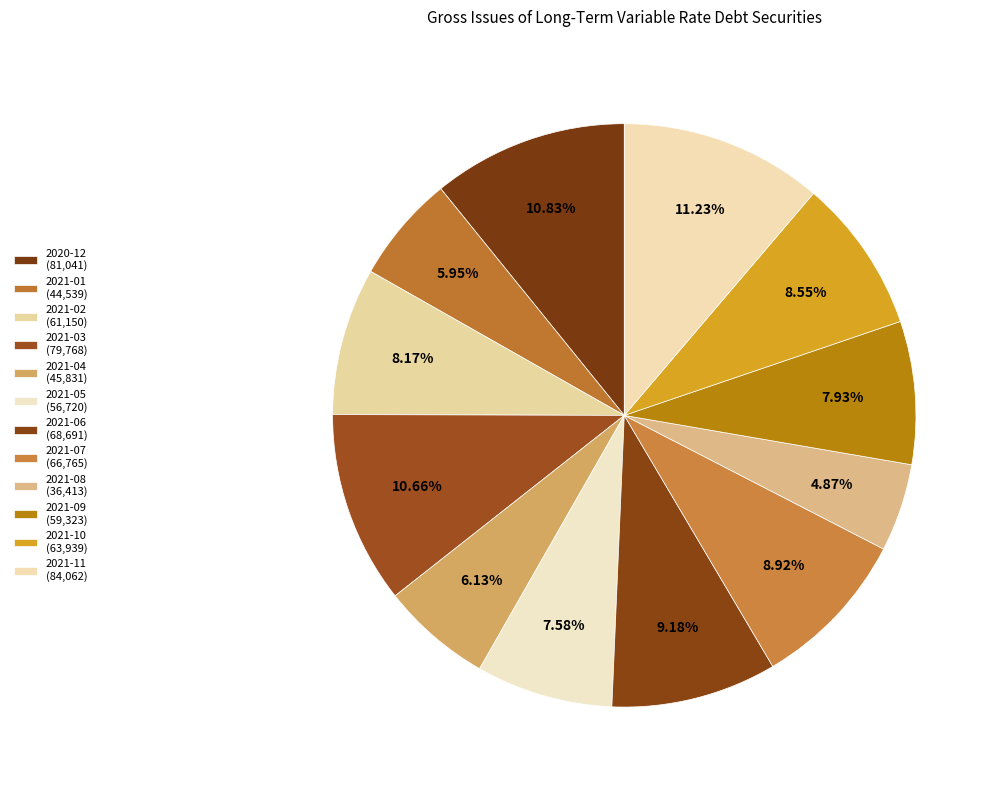

How many slices are in this pie chart?

12